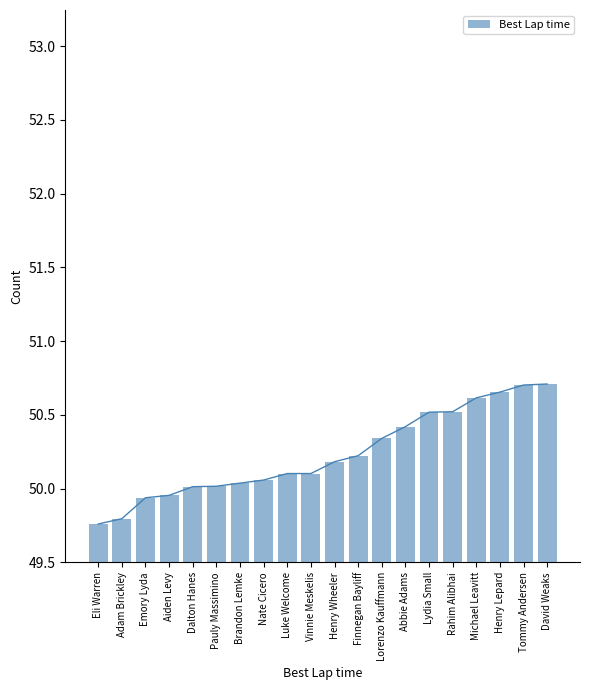

What is the label of the 19th bar from the right?

Adam Brickley